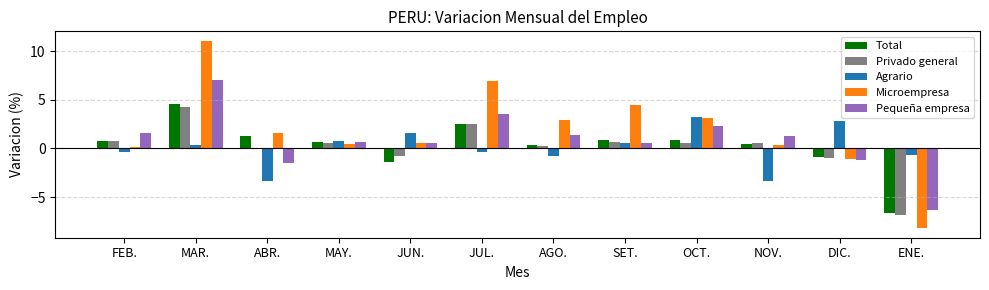

Is it true that Privado general equals 0.6 at SET.?

True